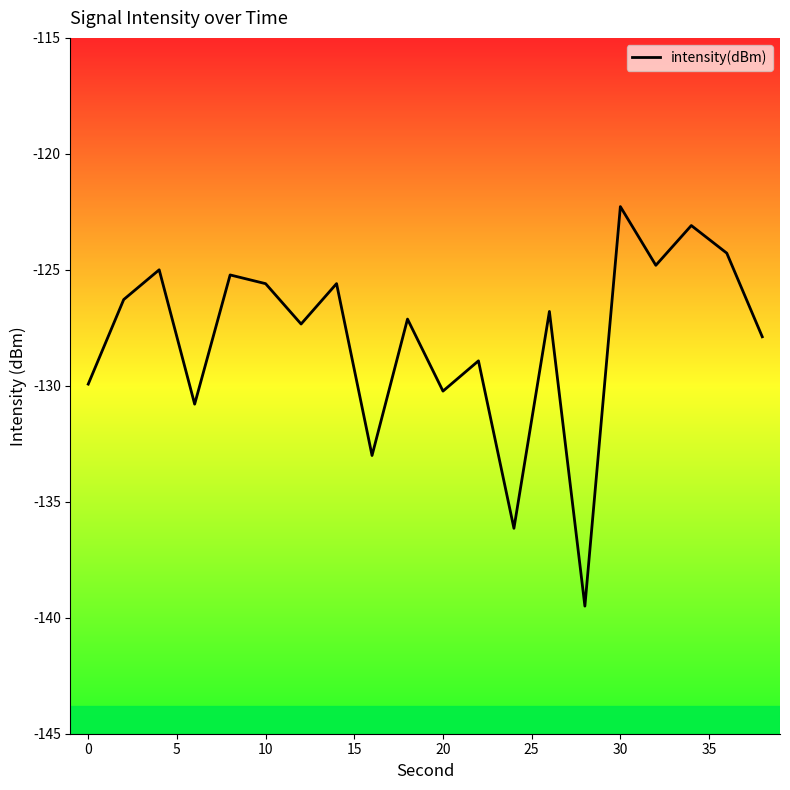

Reading right to left, what are all the values shown in this chart?

-127.9	-124.3	-123.1	-124.8	-122.3	-139.5	-126.8	-136.1	-128.9	-130.2	-127.1	-133.0	-125.6	-127.3	-125.6	-125.2	-130.8	-125.0	-126.3	-129.9